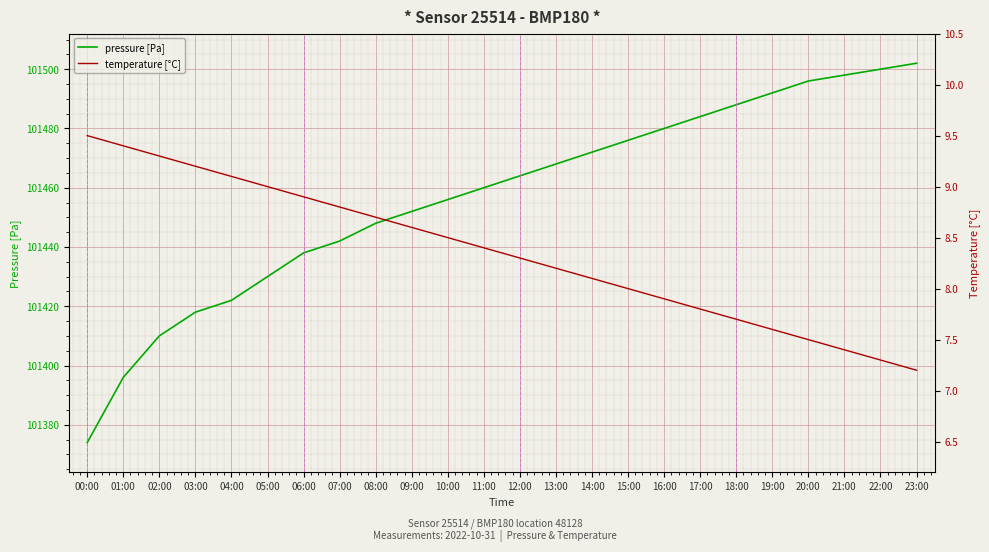

The value of temperature [°C] at 21:00 is 7.4. True or false?

True